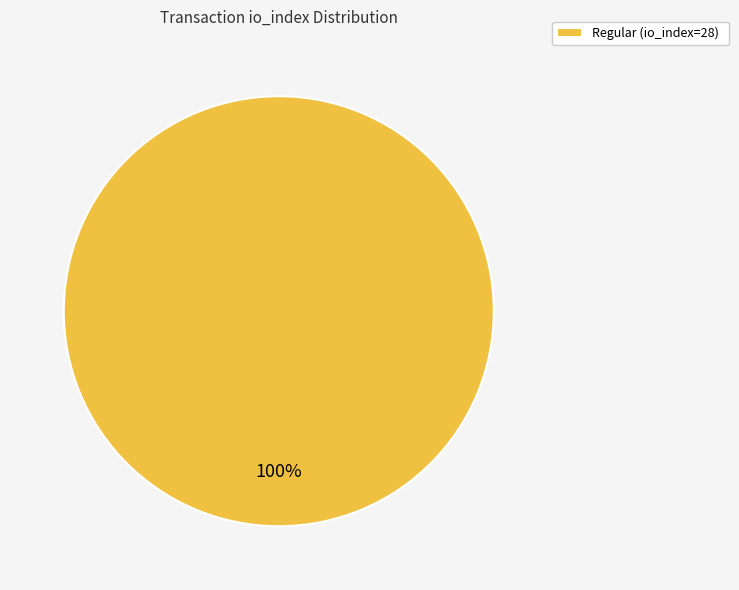

Is it true that Regular (io_index=28) is 100% of the pie?

True